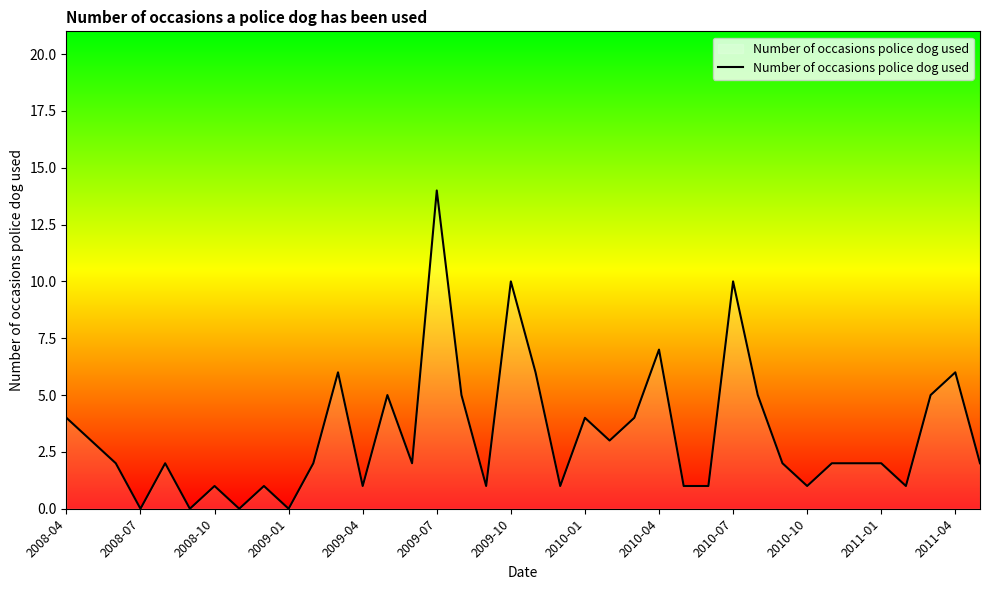

Reading left to right, list all the values displayed in this chart.

4	3	2	0	2	0	1	0	1	0	2	6	1	5	2	14	5	1	10	6	1	4	3	4	7	1	1	10	5	2	1	2	2	2	1	5	6	2